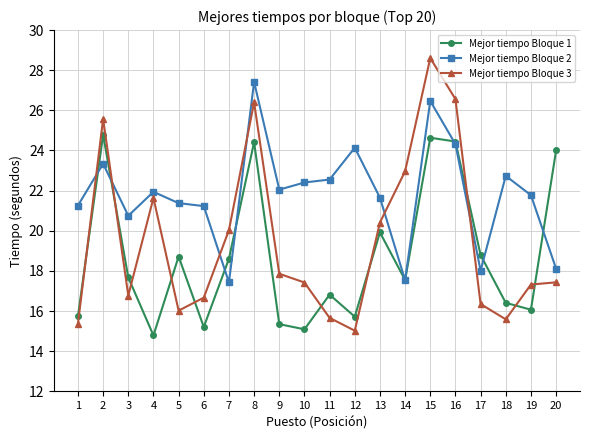

How many interior local valleys does the Mejor tiempo Bloque 2 series have?

5